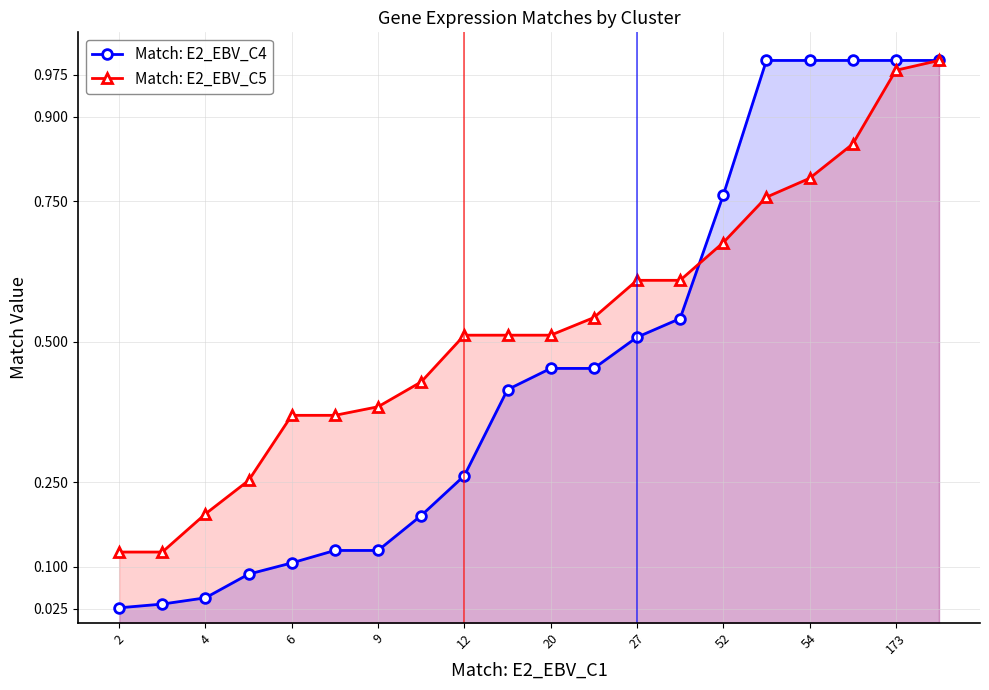

After their last crossing, which series has the higher values: Match: E2_EBV_C5 or Match: E2_EBV_C4?

Match: E2_EBV_C4